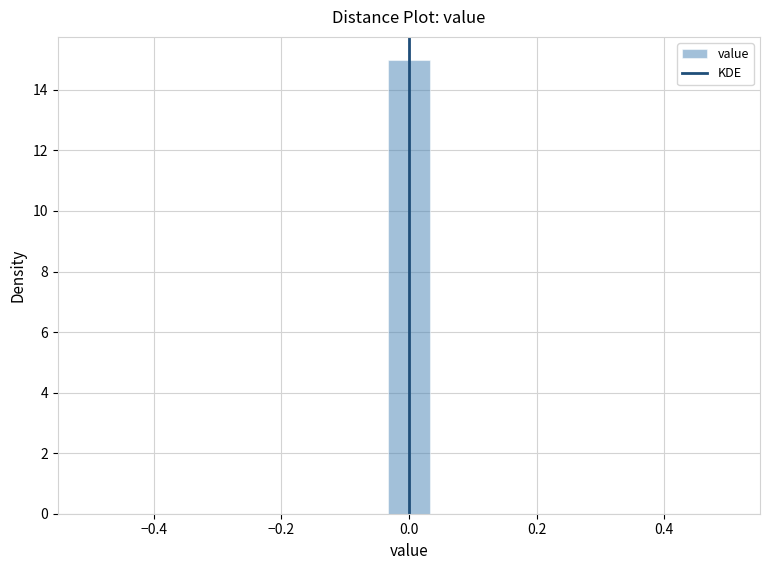

Read against the x-axis, roughly where is the centre of the tallest bar?

0.00